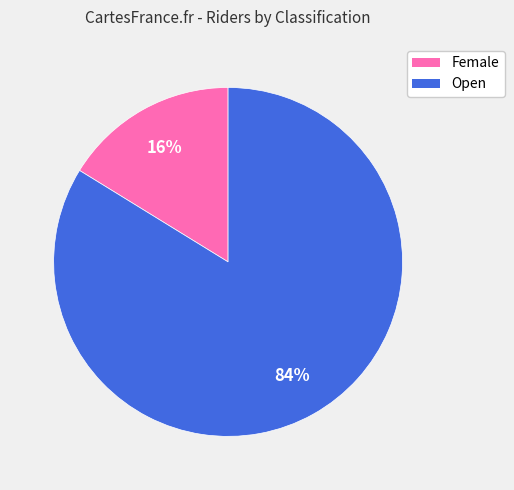

Does any single category account for the majority?

Yes